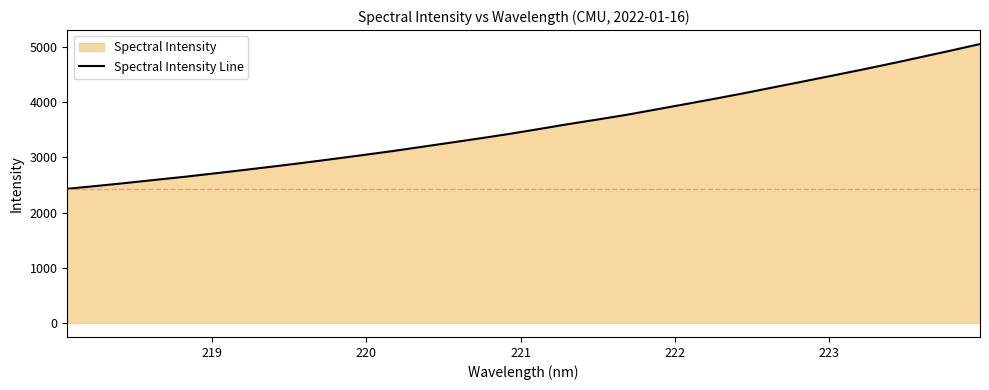

What is the smallest value displayed?

2430.1